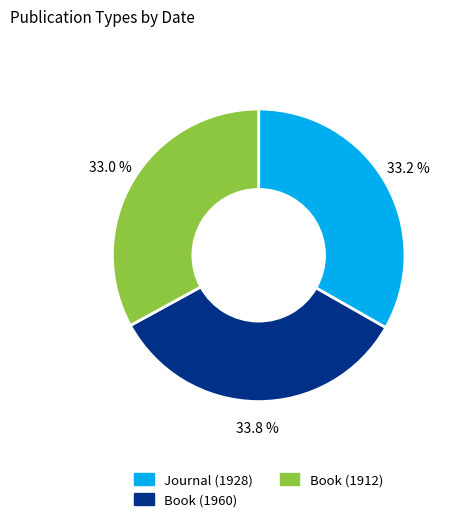

Is there any slice that represents more than half of the pie?

No